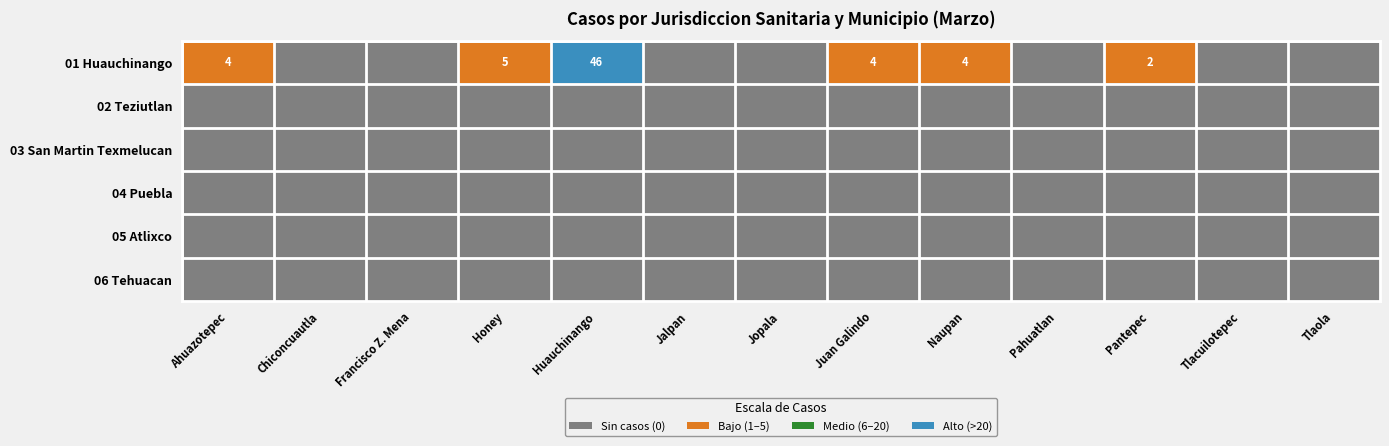

Which category has the lowest value across all series?

Chiconcuautla